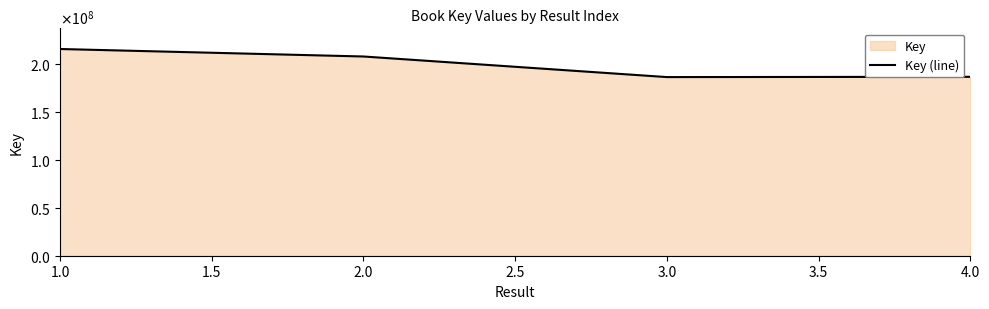

Is it true that the value at 1.0 is 215295875?

True